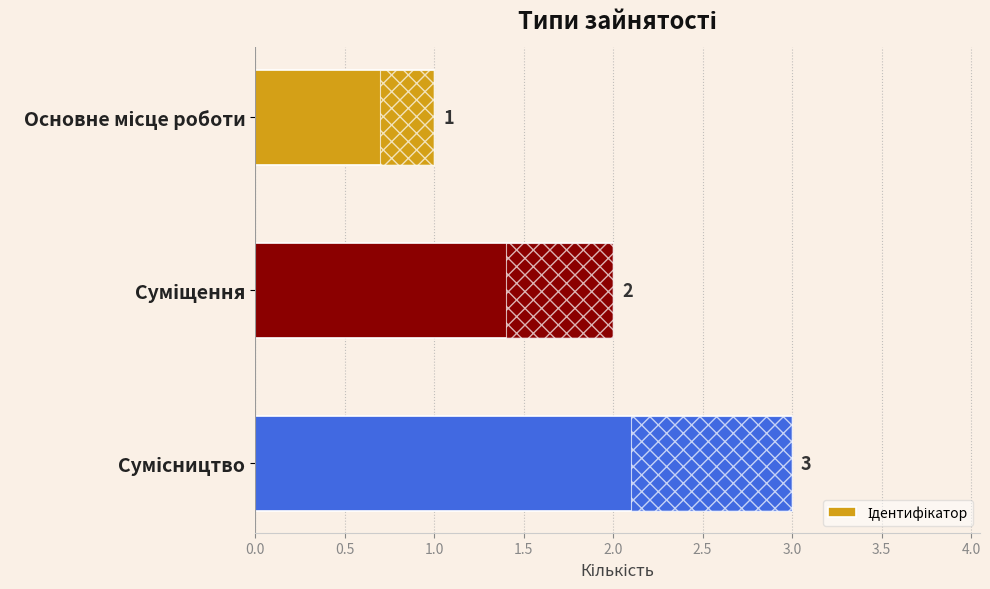

What is the sum of the values at 1.0 and 0.0?

4